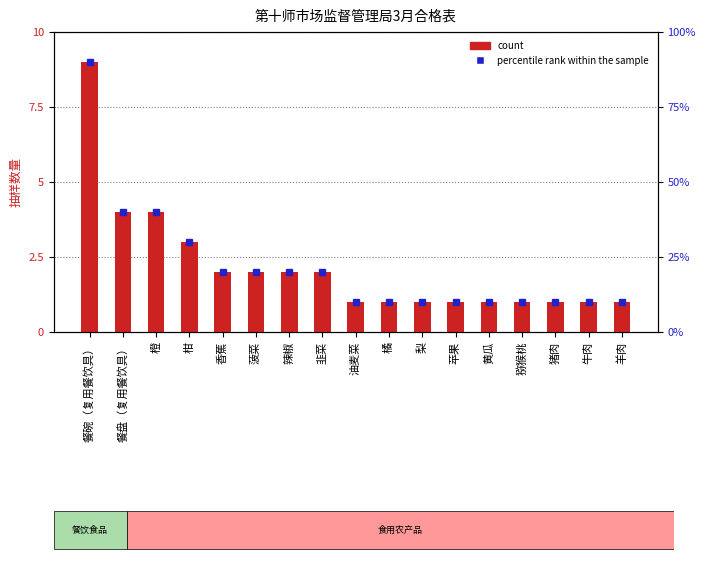

What is the sum of the values at 黄瓜 and 橘?

2